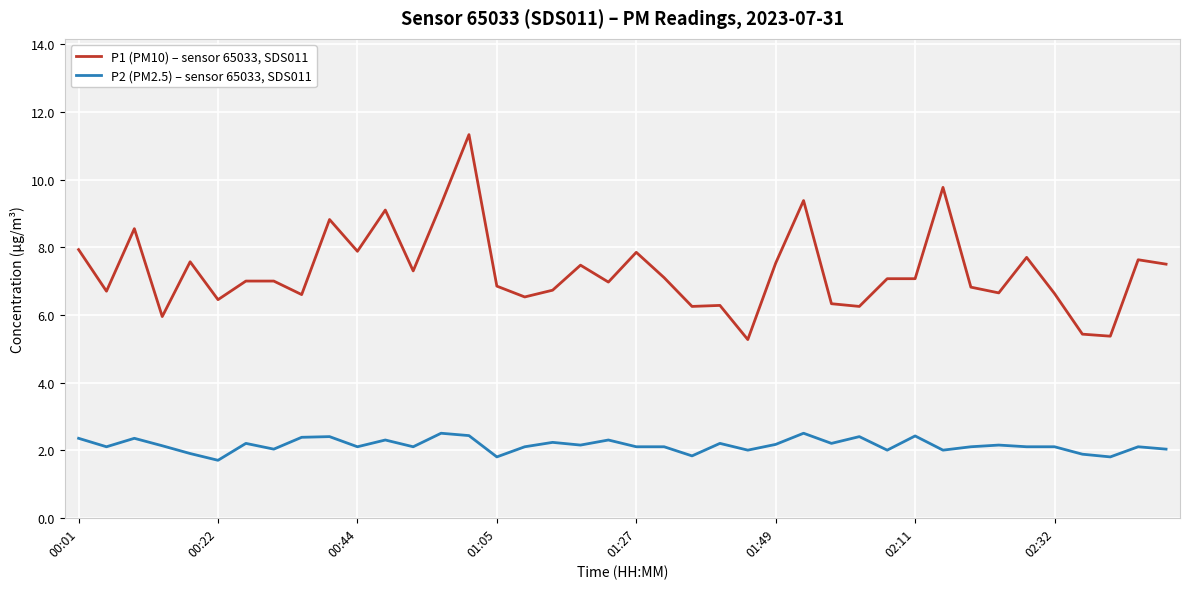

List the series in order of their peak value, highest first.

P1 (PM10) – sensor 65033, SDS011, P2 (PM2.5) – sensor 65033, SDS011